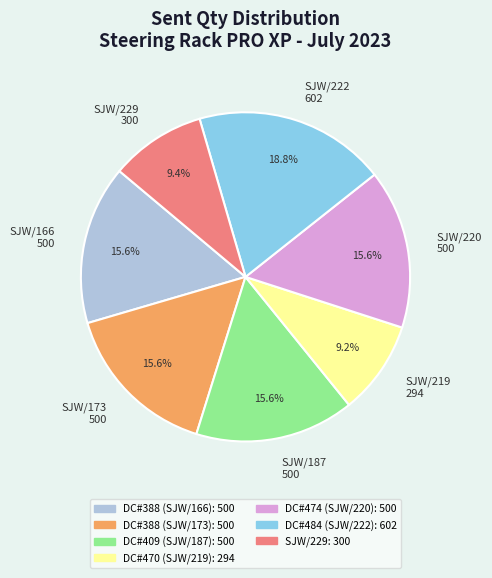

Combined, do SJW/229 300 and SJW/187 500 account for over 50%?

No